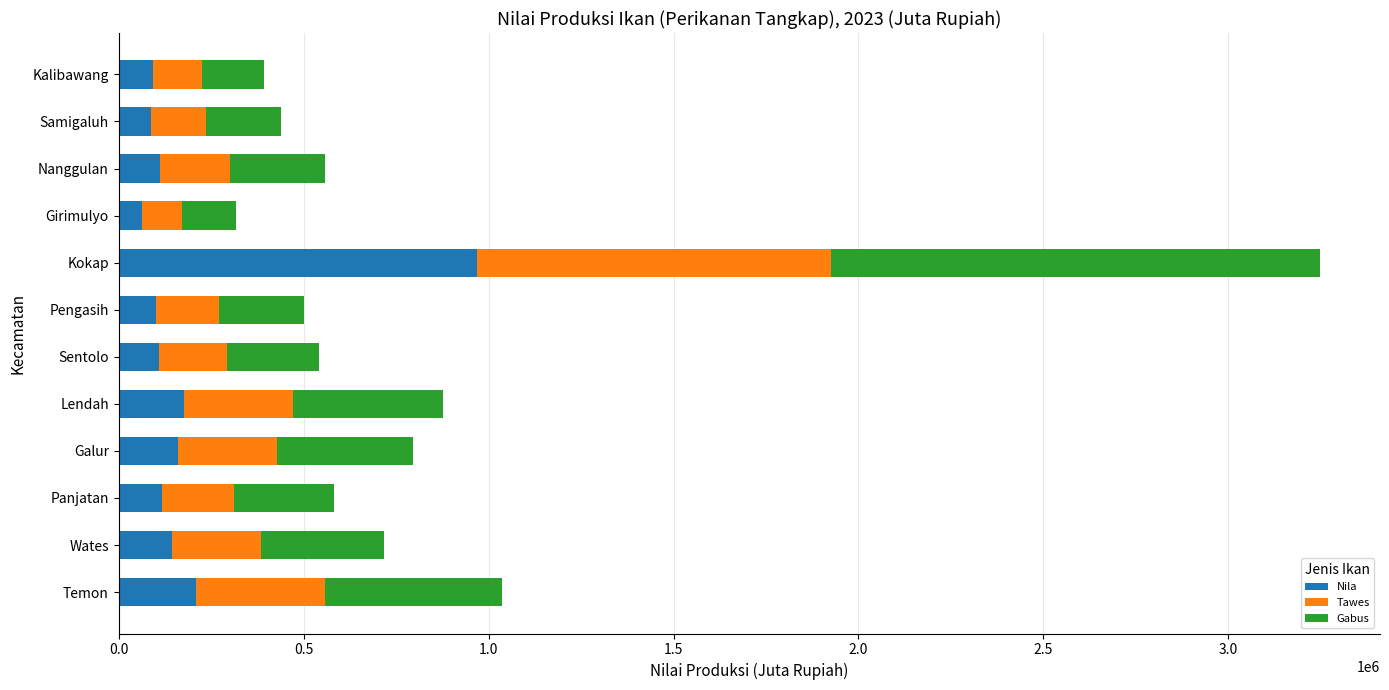

What is the difference between the maximum and minimum values in the Nila series?

904884